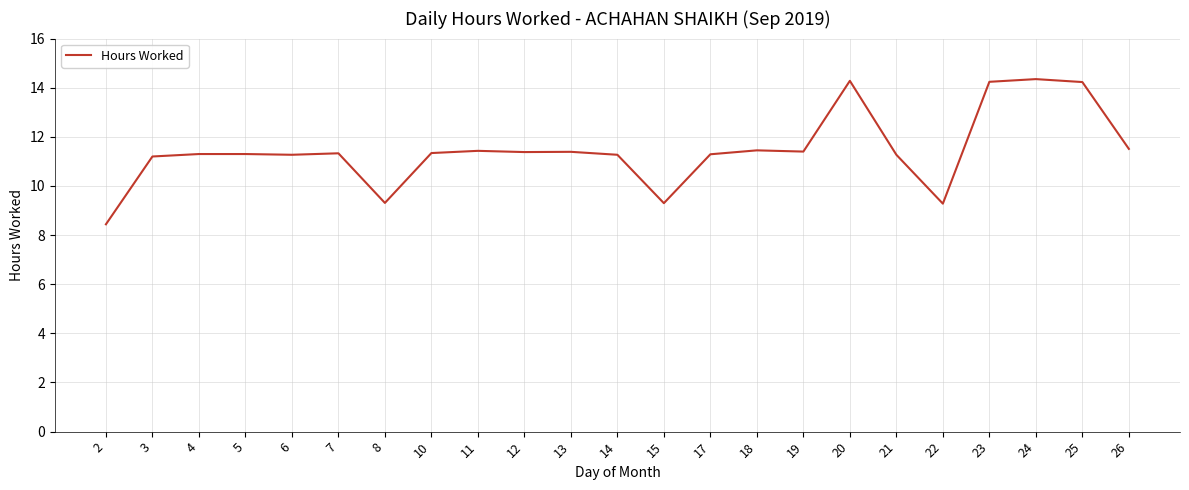

Count the number of categories in the chart.

23